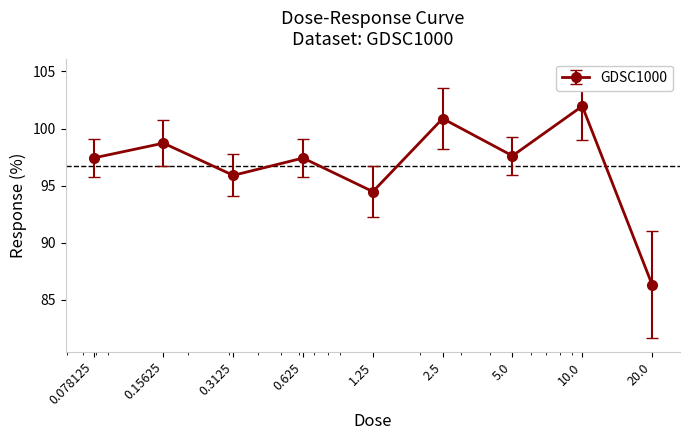

Count the number of data series in this chart.

1